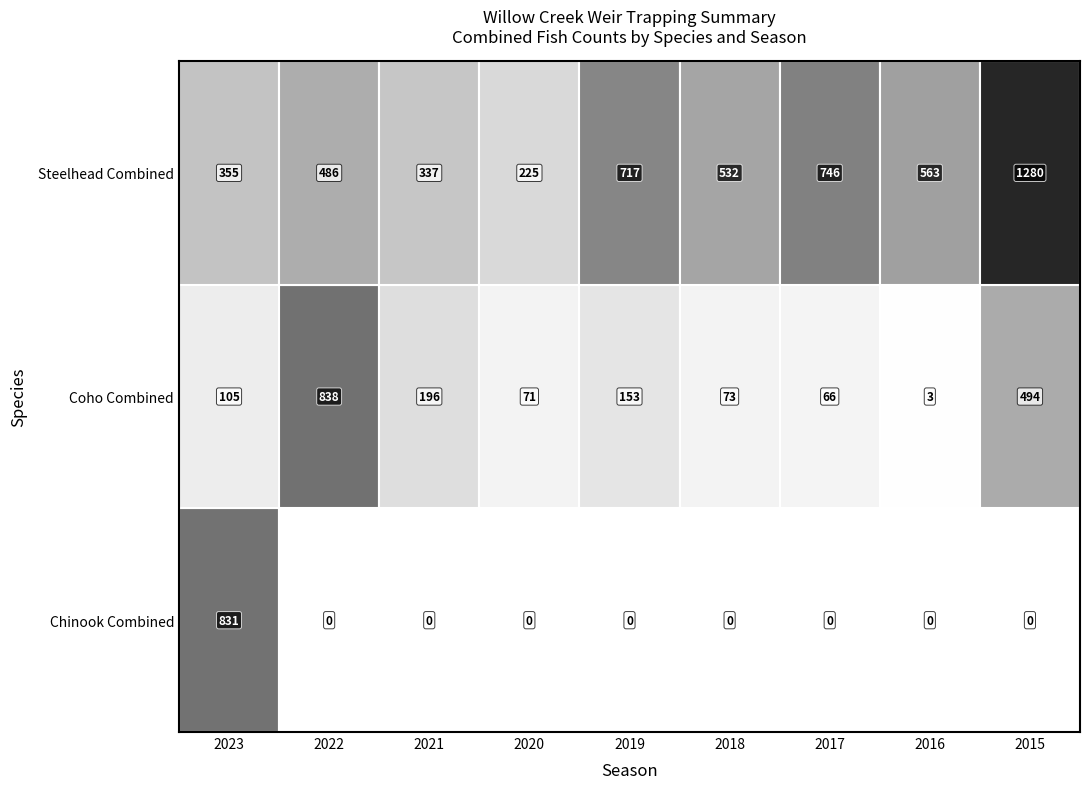

Reading left to right, list all the values displayed in this chart.

Chinook Combined: 831	0	0	0	0	0	0	0	0
Coho Combined: 105	838	196	71	153	73	66	3	494
Steelhead Combined: 355	486	337	225	717	532	746	563	1280